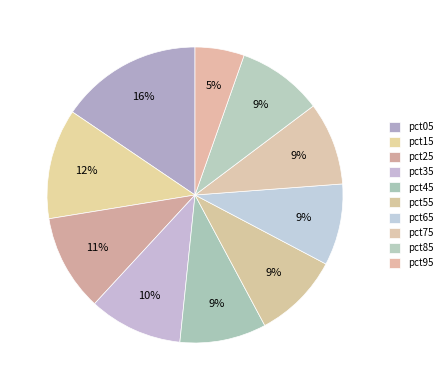

To the nearest percent, what is the combined percentage of pct65 and pct55?

18%